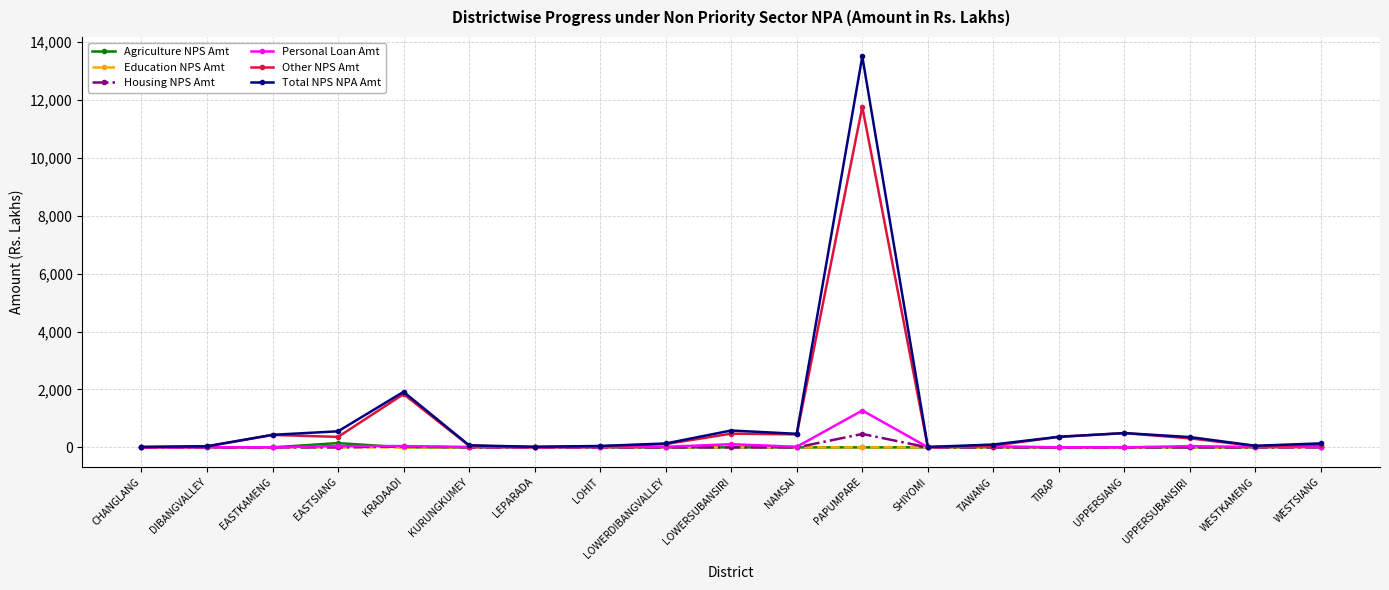

How many lines are shown in the chart?

6